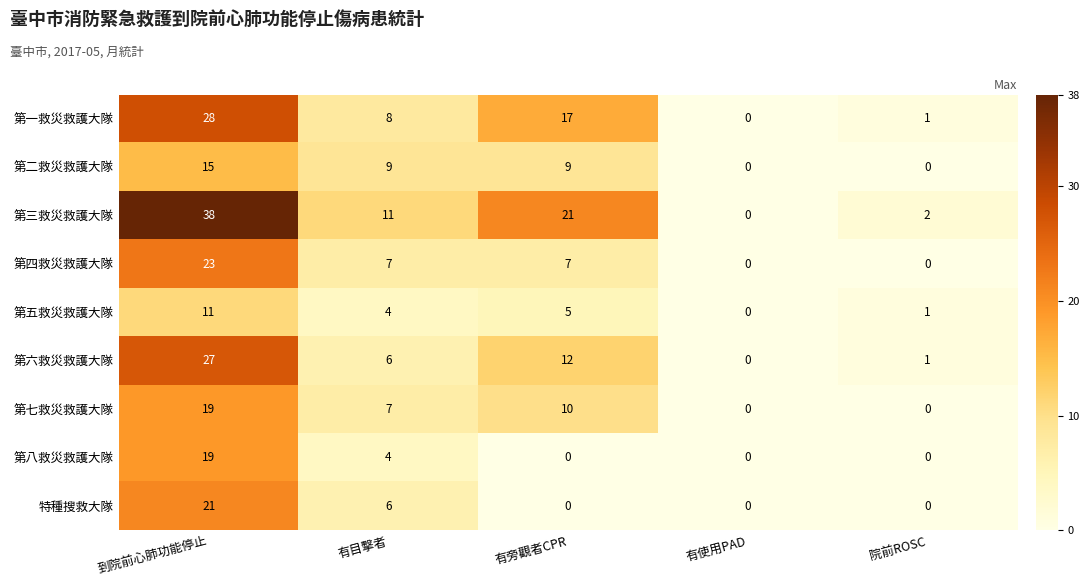

Is the value of 第七救災救護大隊 at 有使用PAD greater than the value of 第三救災救護大隊 at 有旁觀者CPR?

No